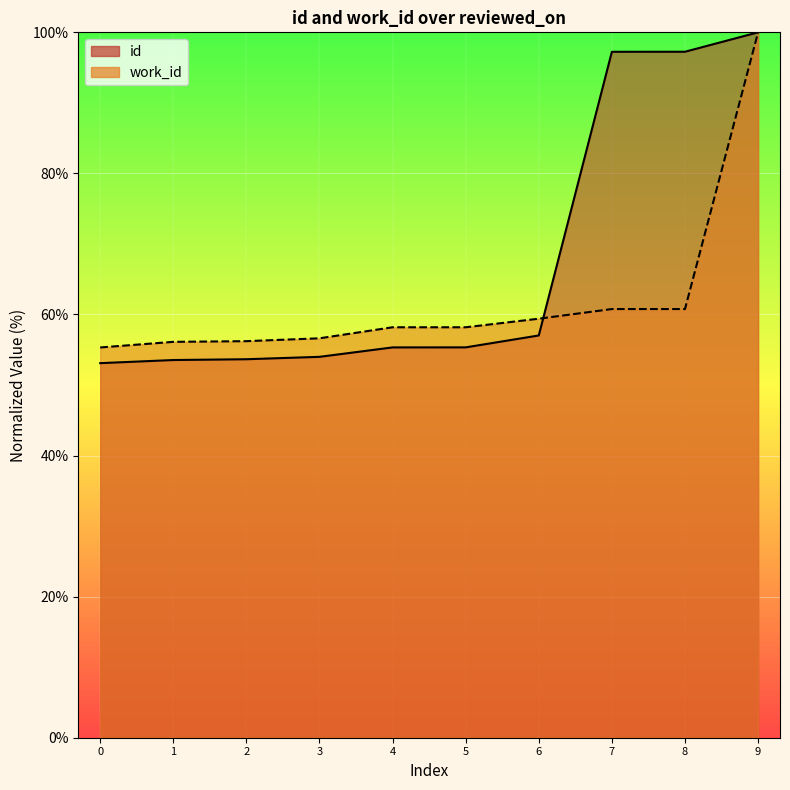

Is it true that id equals 59.3 at 8?

False